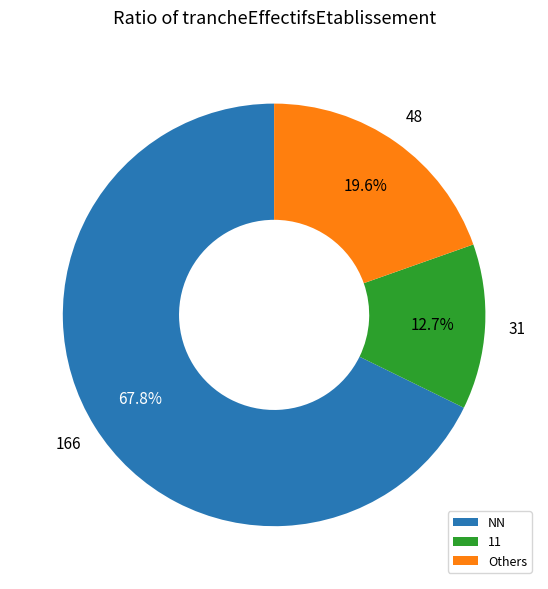

Which slice represents more than half of the pie?

NN